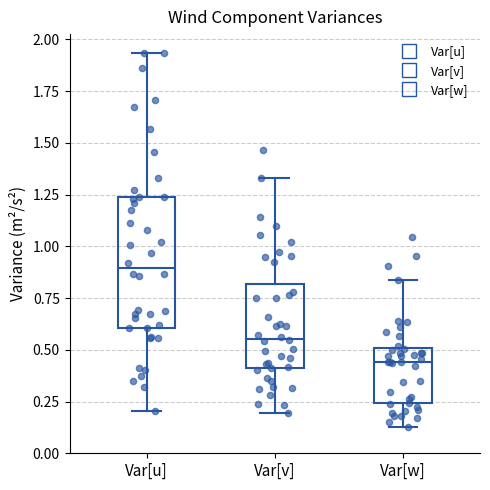

Reading left to right, transcribe this box plot: for each box, give where its median line is, the range the box spans, and where its two whiskers end, as read against the y-axis. The values are not printed on the chart, so give them approximately, as read against the axis.

Var[u]: median 0.90, box 0.60 to 1.25, whiskers 0.20 to 1.95
Var[v]: median 0.55, box 0.40 to 0.80, whiskers 0.20 to 1.35
Var[w]: median 0.45, box 0.25 to 0.50, whiskers 0.15 to 0.85